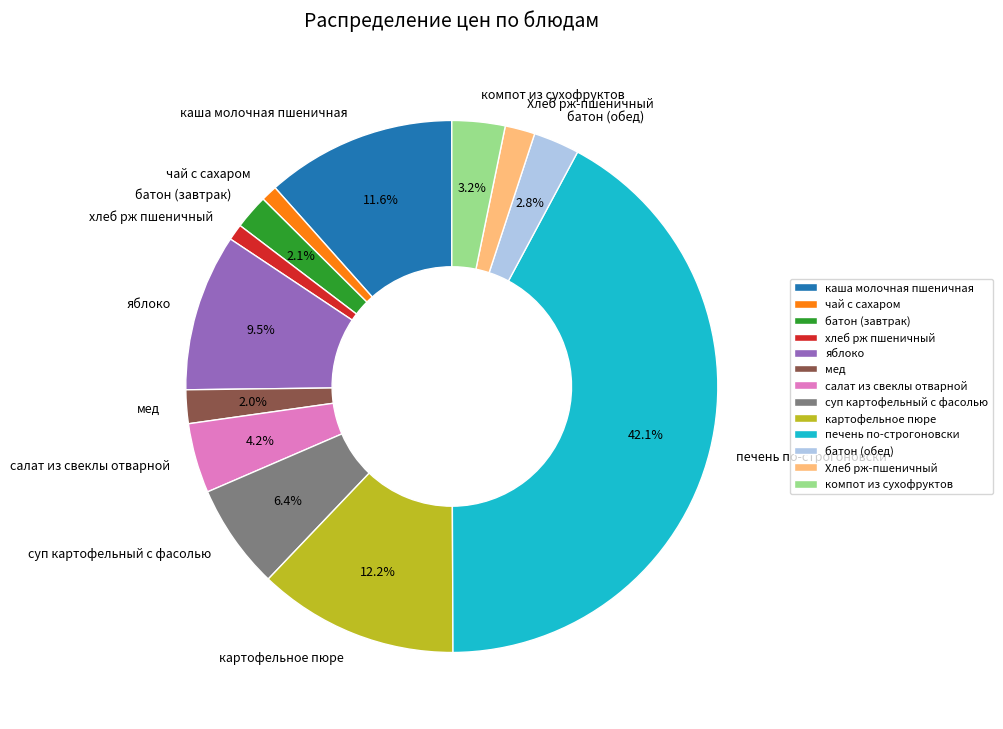

Which slice is the largest?

печень по-строгоновски